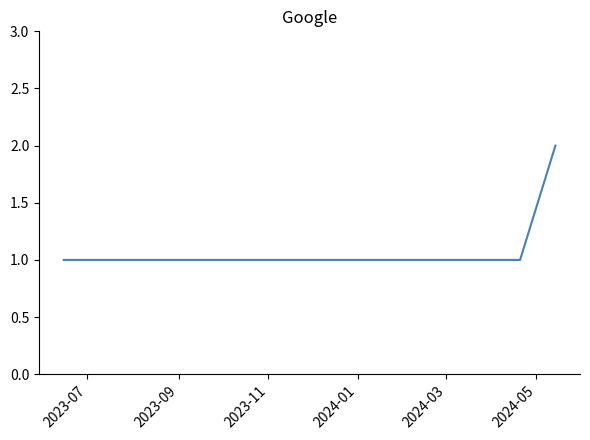

Does the chart have visible grid lines?

No